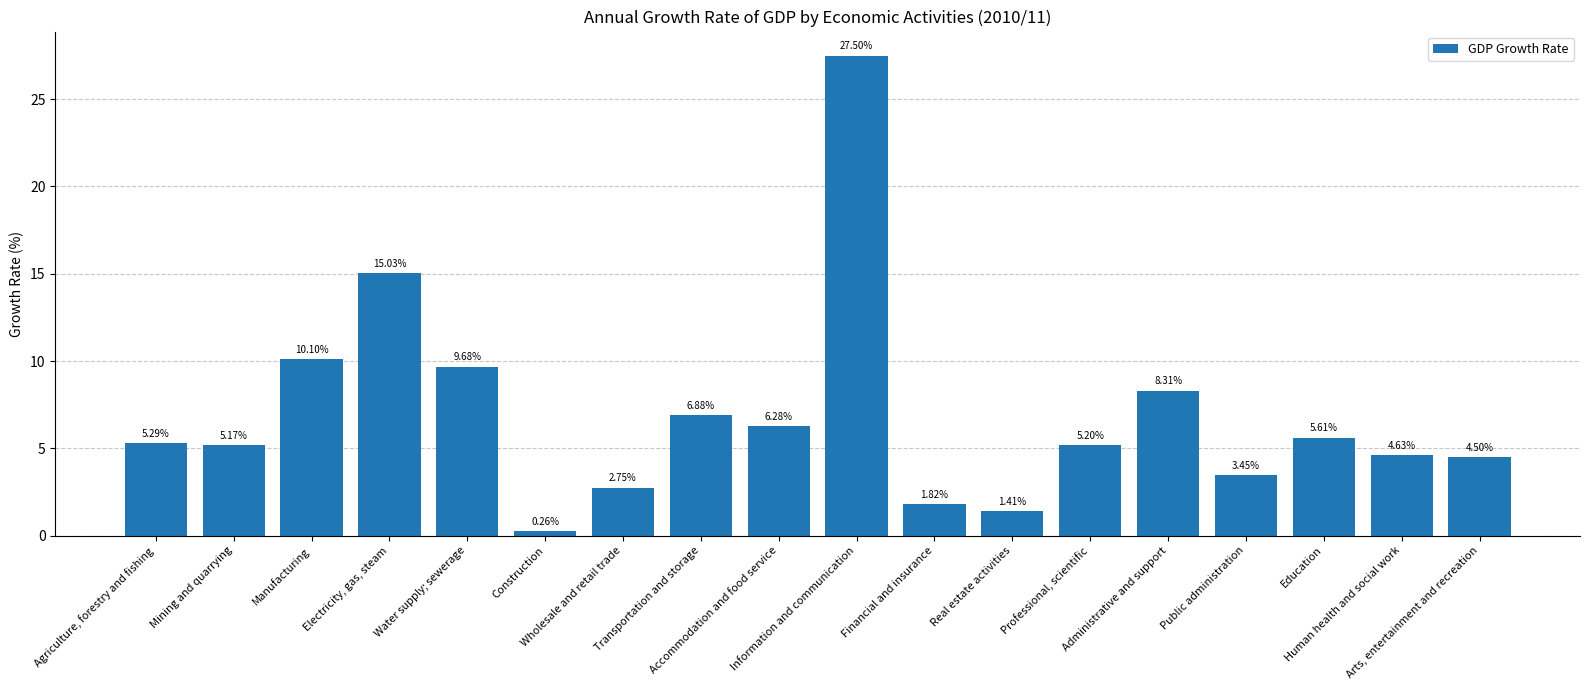

What is the difference between the maximum and minimum values?

27.2